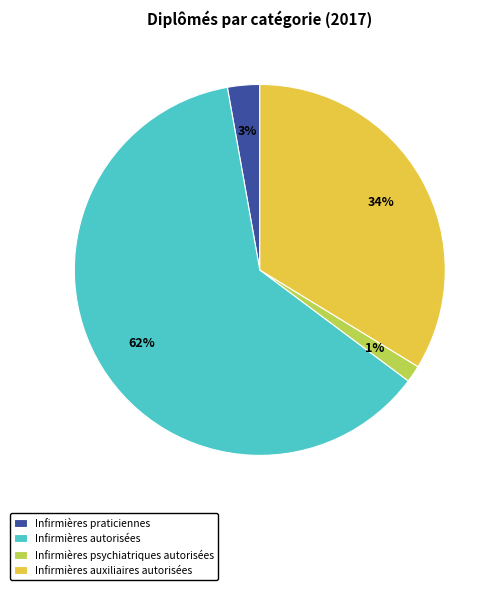

Rank the categories by value from lowest to highest.

Infirmières psychiatriques autorisées, Infirmières praticiennes, Infirmières auxiliaires autorisées, Infirmières autorisées